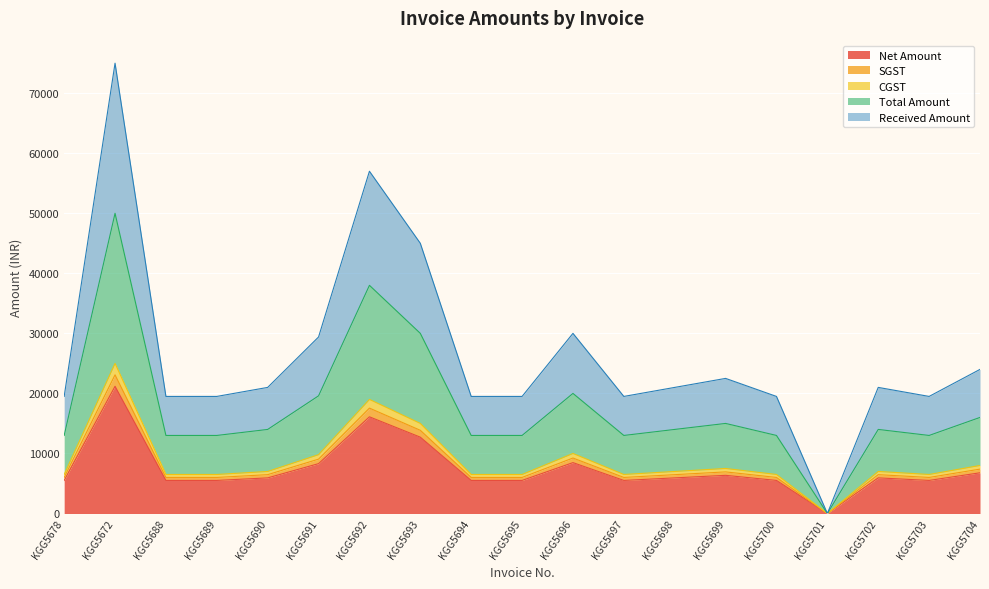

Which has a higher value, KGG5695 or KGG5698?

KGG5698